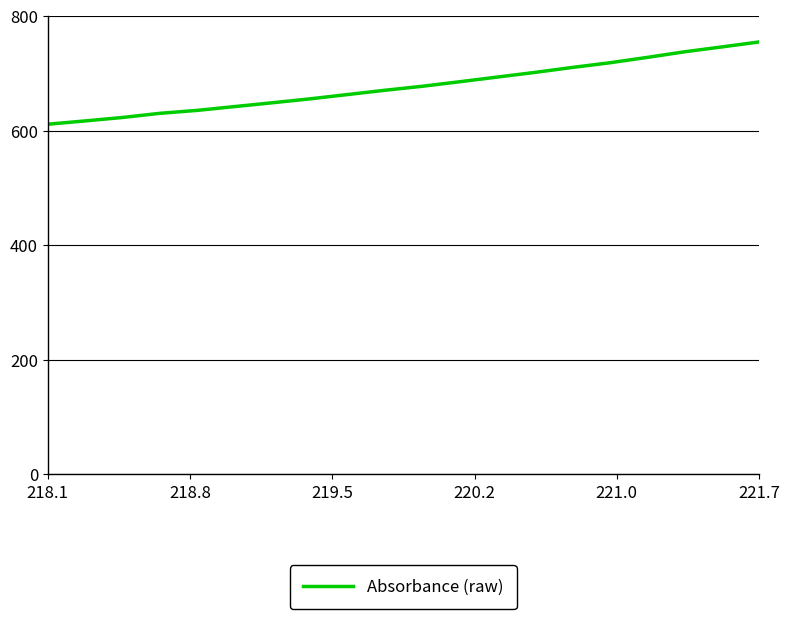

Does the chart have visible grid lines?

Yes